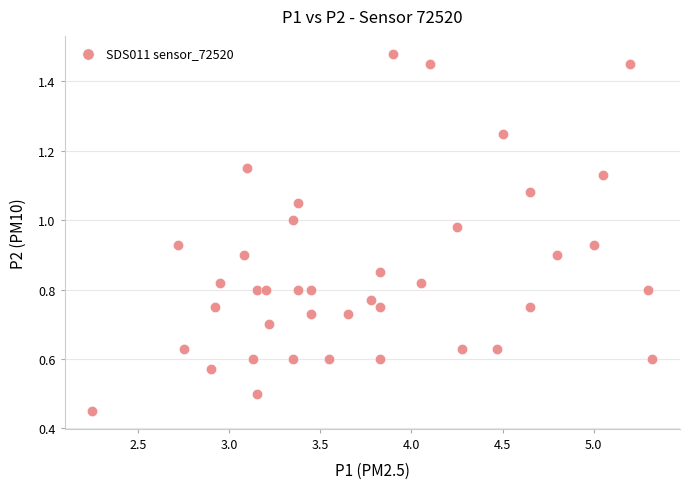

What is the range of X values (max minus min)?

3.1